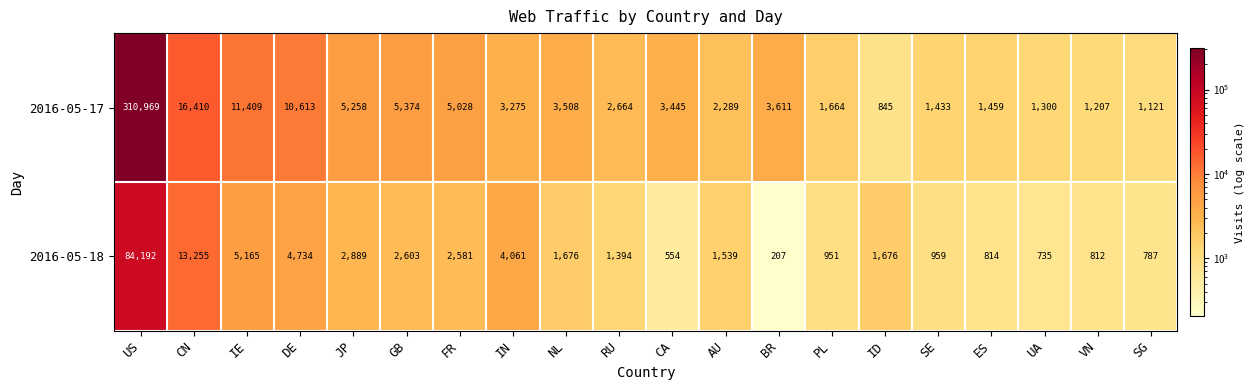

Count the number of data series in this chart.

2